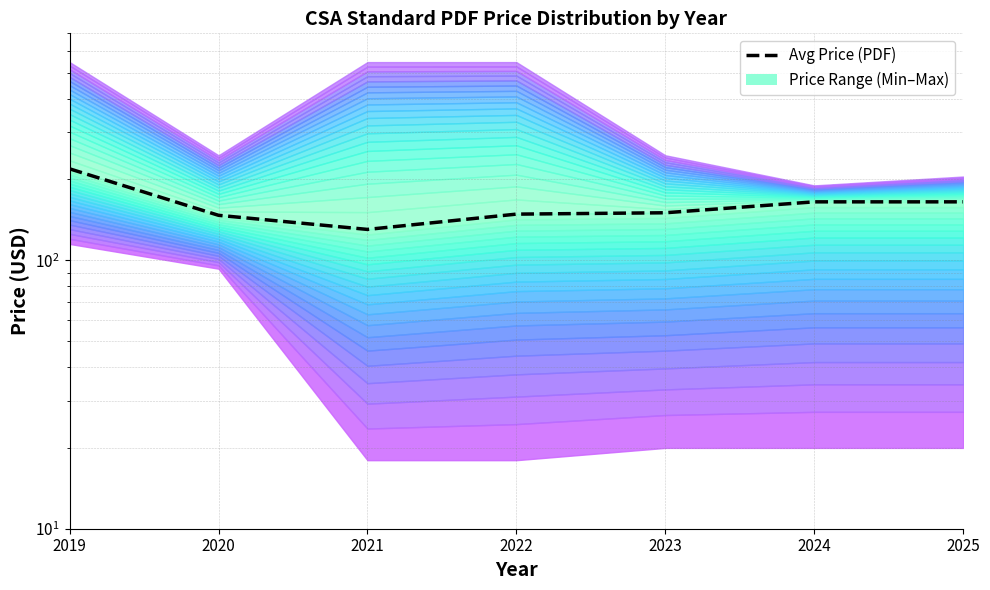

How many categories are shown in the chart?

7